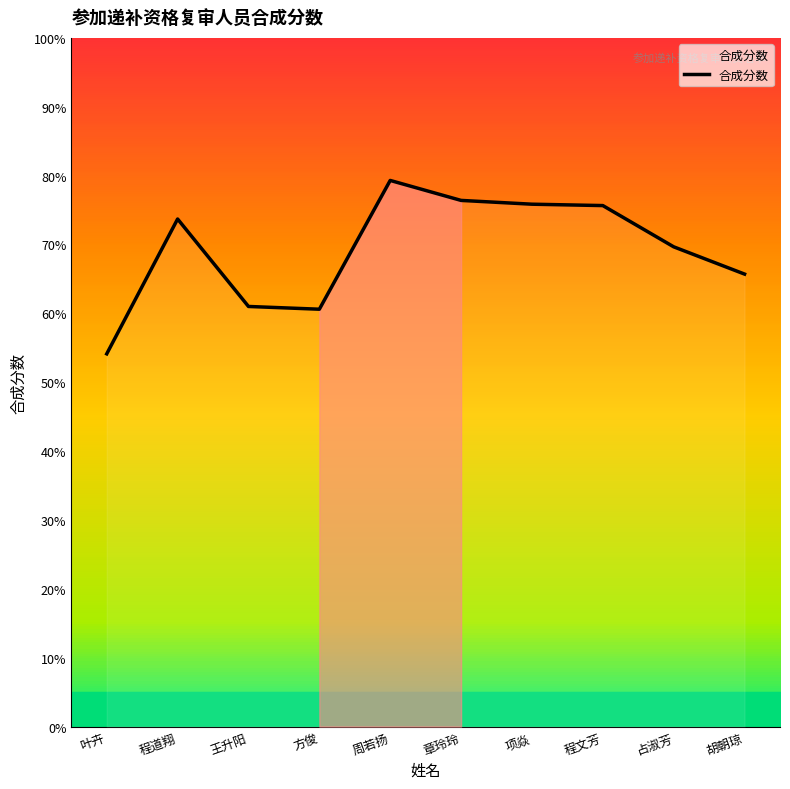

Rank the categories by value from lowest to highest.

叶卉, 方俊, 王升阳, 胡朝琼, 占淑芳, 程道翔, 程文芳, 项焱, 章玲玲, 周若扬